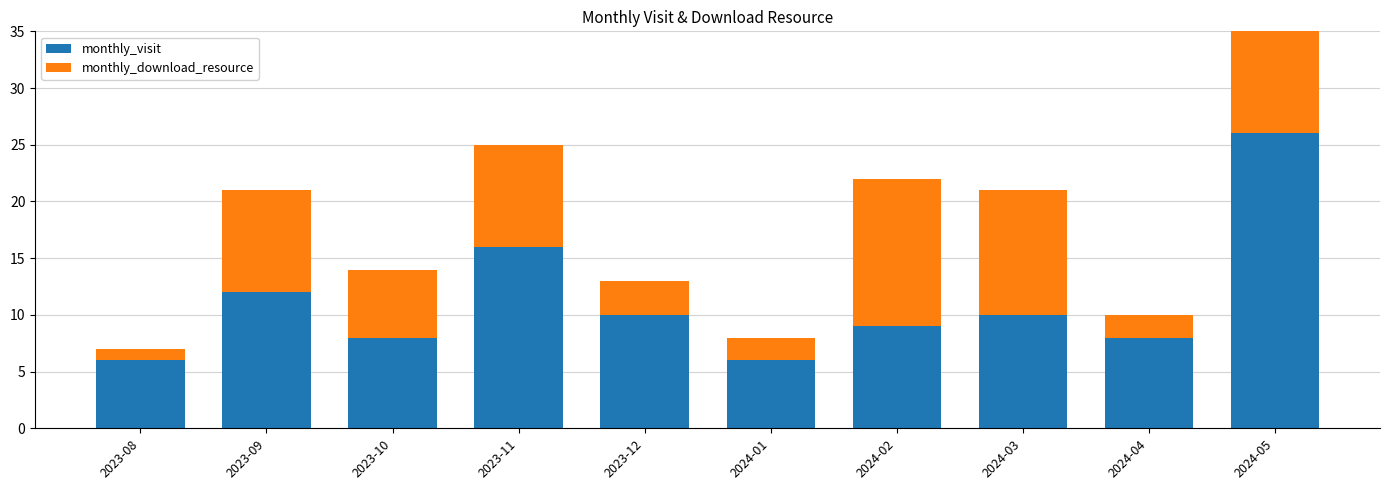

True or false: monthly_download_resource has a value of 10 at 2023-10.

False